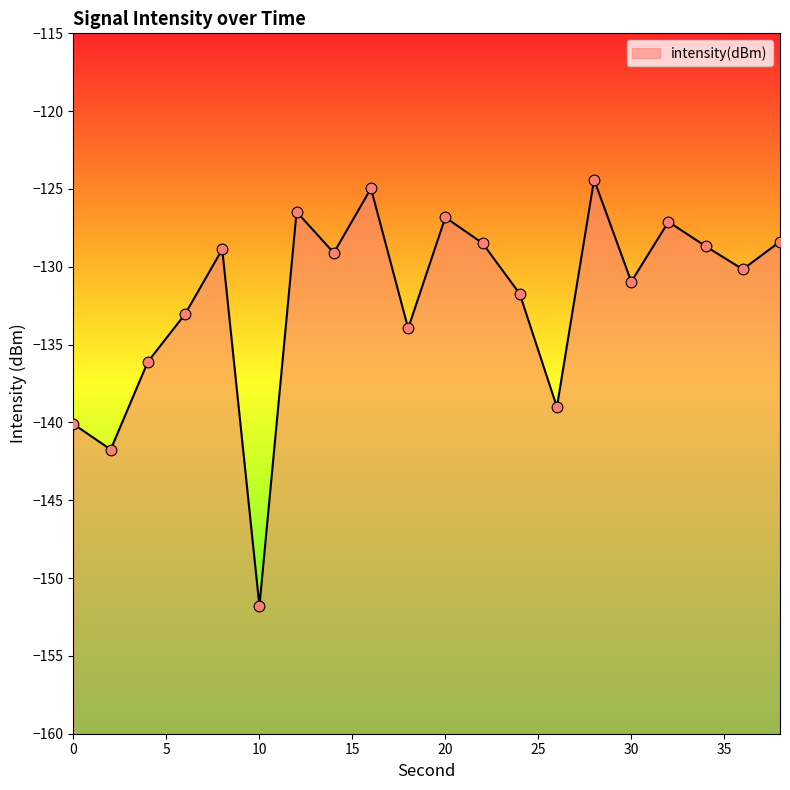

Which has a higher value, 22 or 26?

22